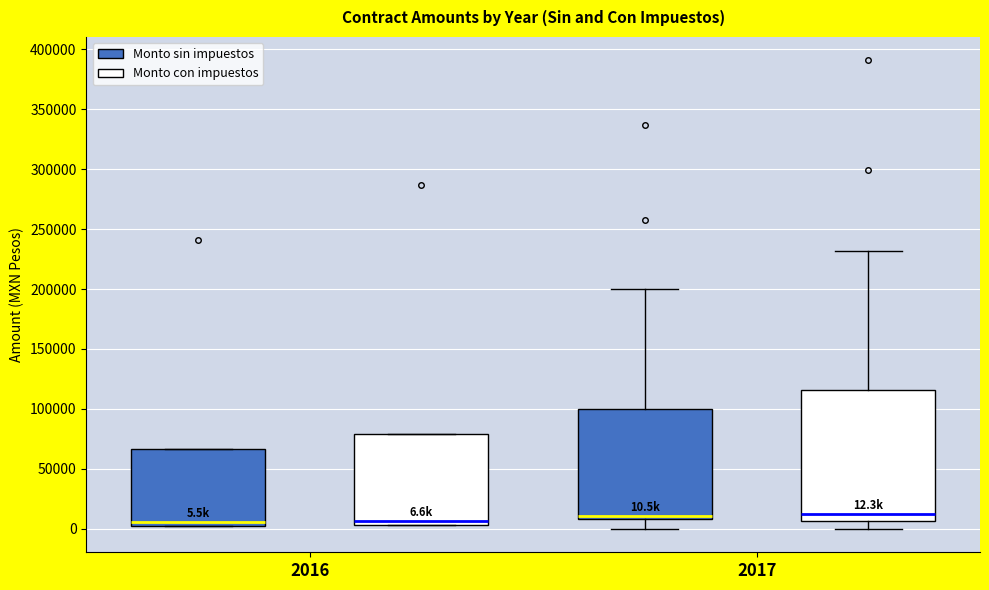

Comparing the boxes themselves (not the whiskers), which one is the tallest?

2017 (Monto con impuestos)